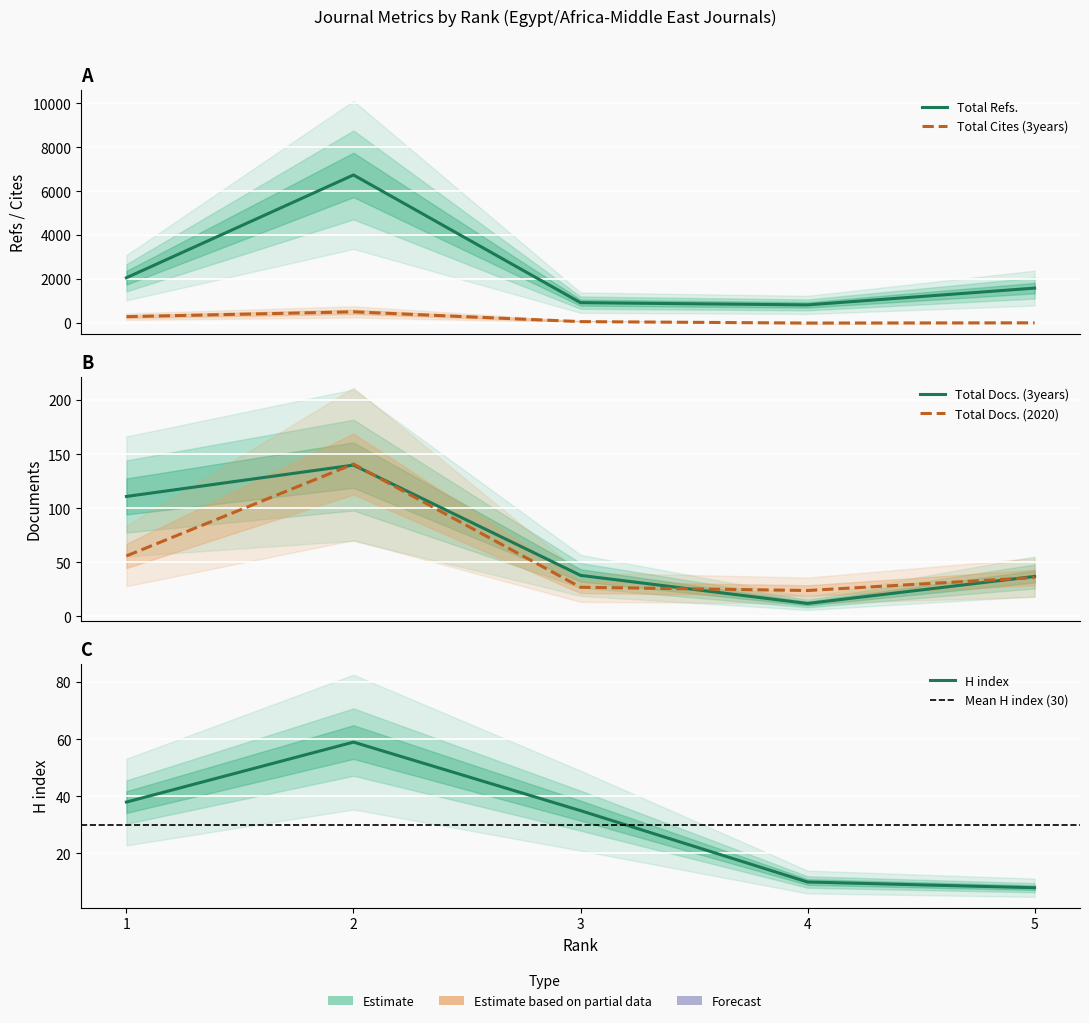

Which series has the largest range (max minus min)?

Total Refs.